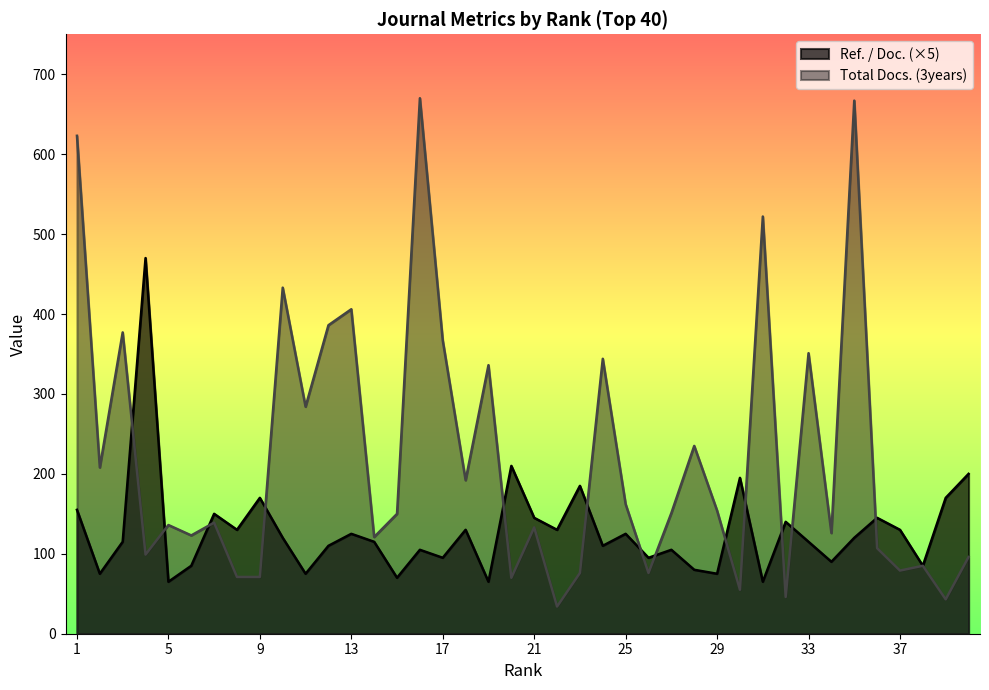

True or false: Ref. / Doc. and Total Docs. (3years) cross at least once.

True